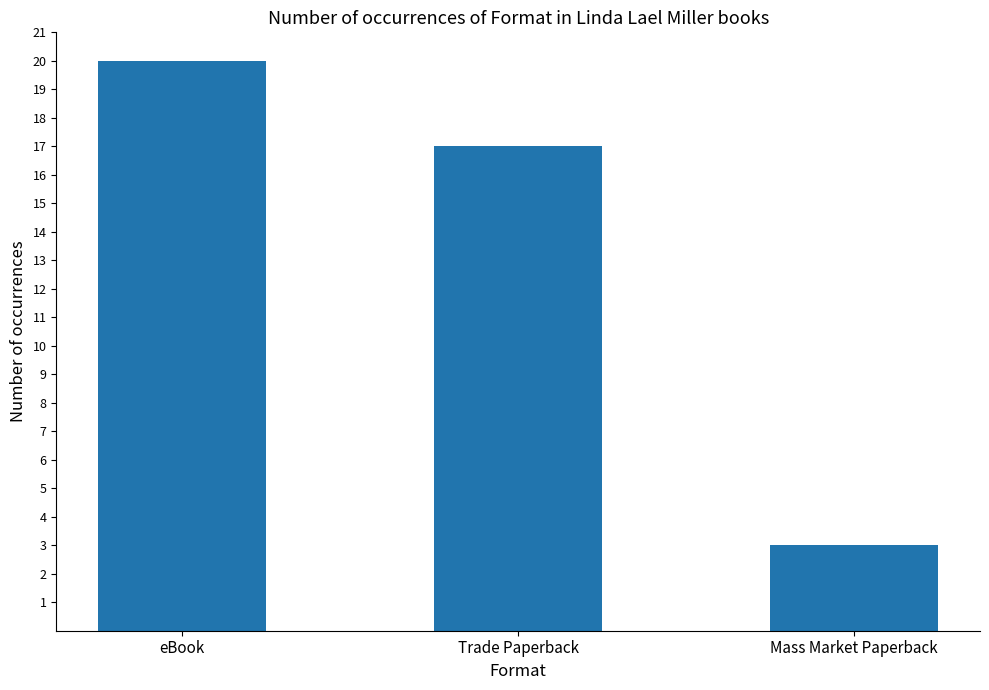

At which label does the data first exceed 17?

eBook